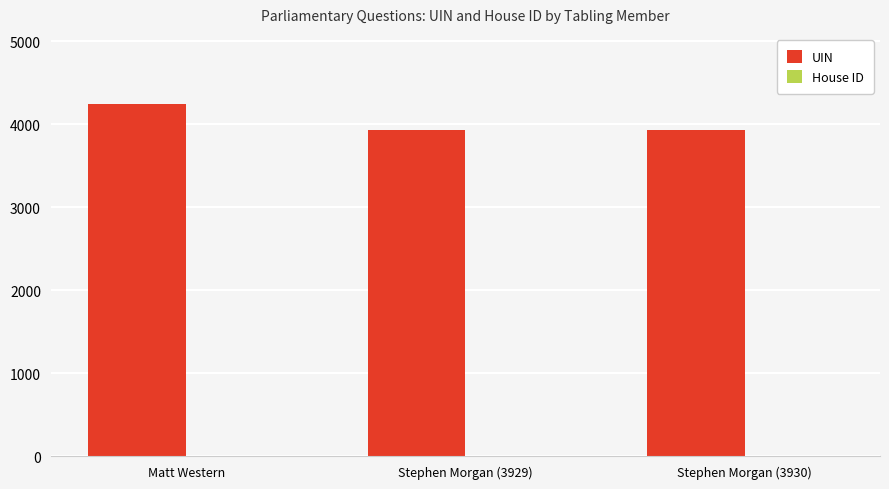

The value of UIN at Stephen Morgan (3929) is 3929. True or false?

True